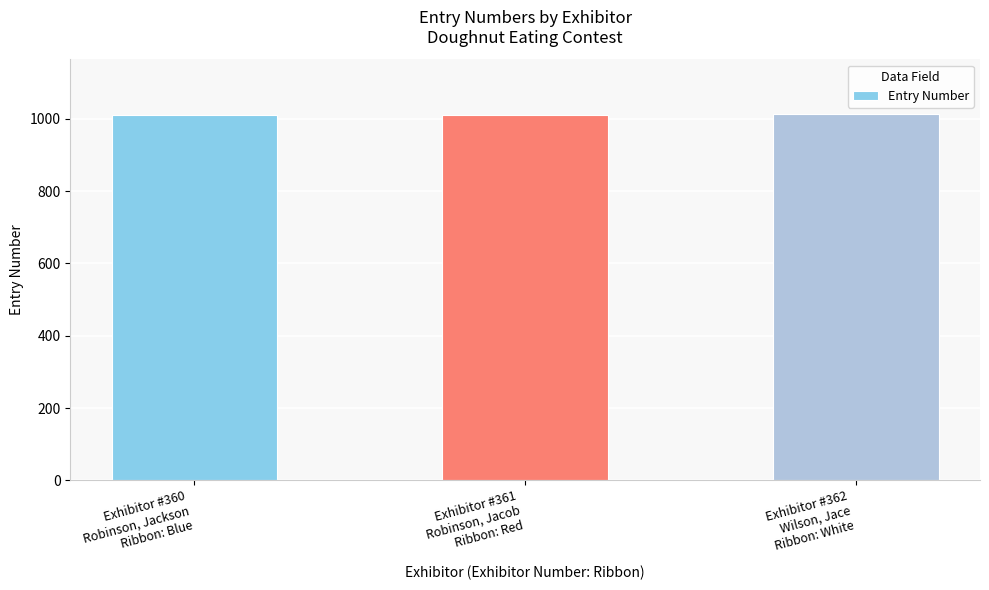

What is the change in value from Exhibitor #360
Robinson, Jackson
Ribbon: Blue to Exhibitor #361
Robinson, Jacob
Ribbon: Red?

+1